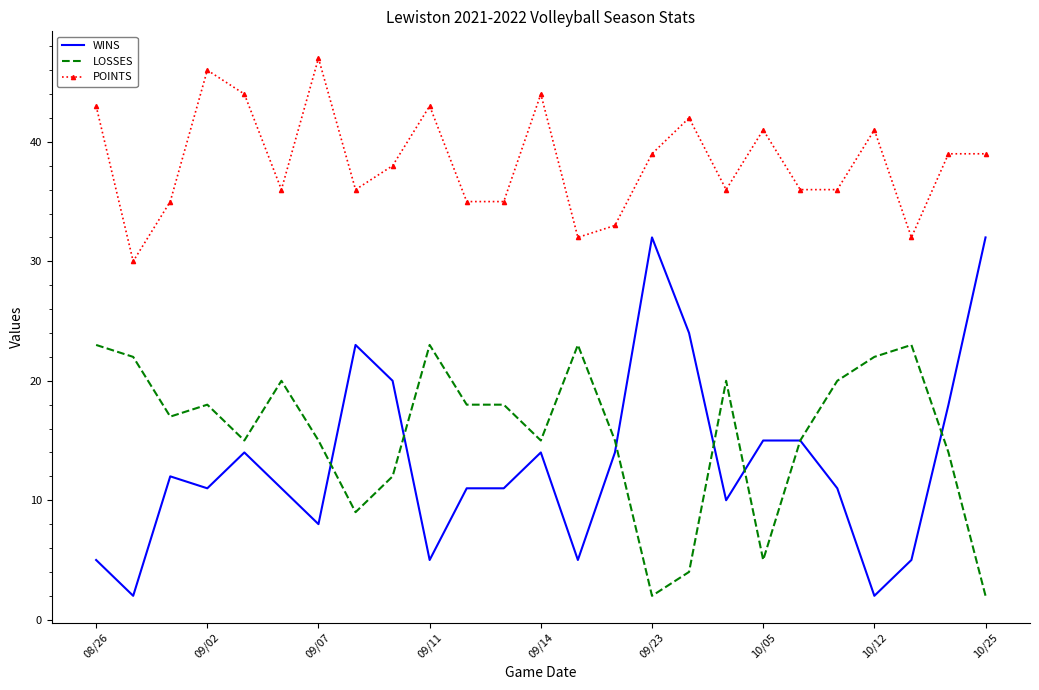

At how many categories does at least one series exceed 25?

25